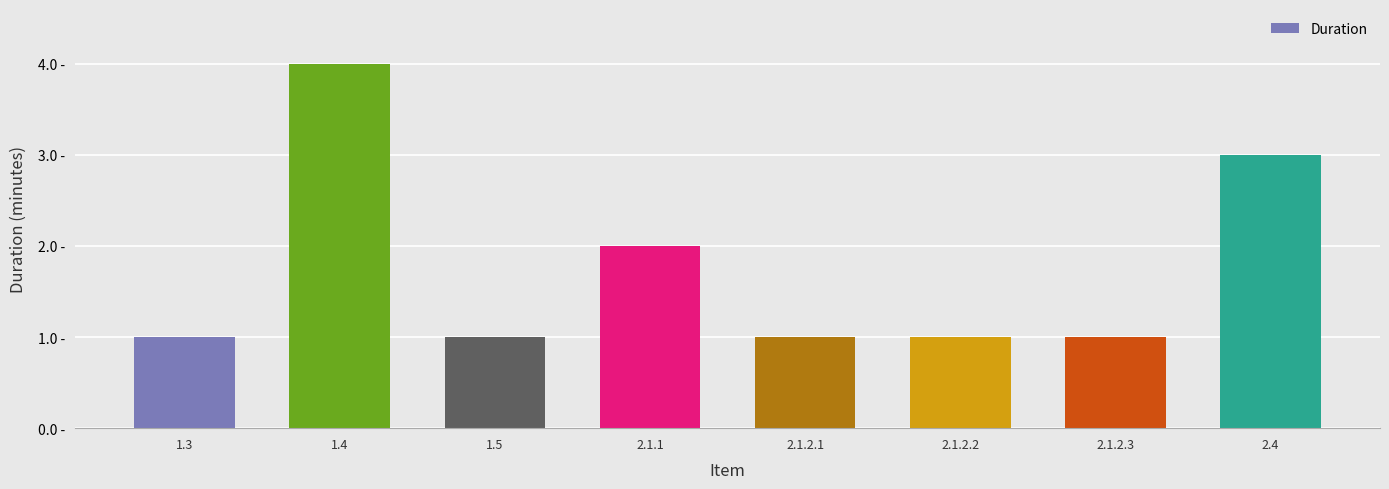

Which category has the highest value across all series?

1.4